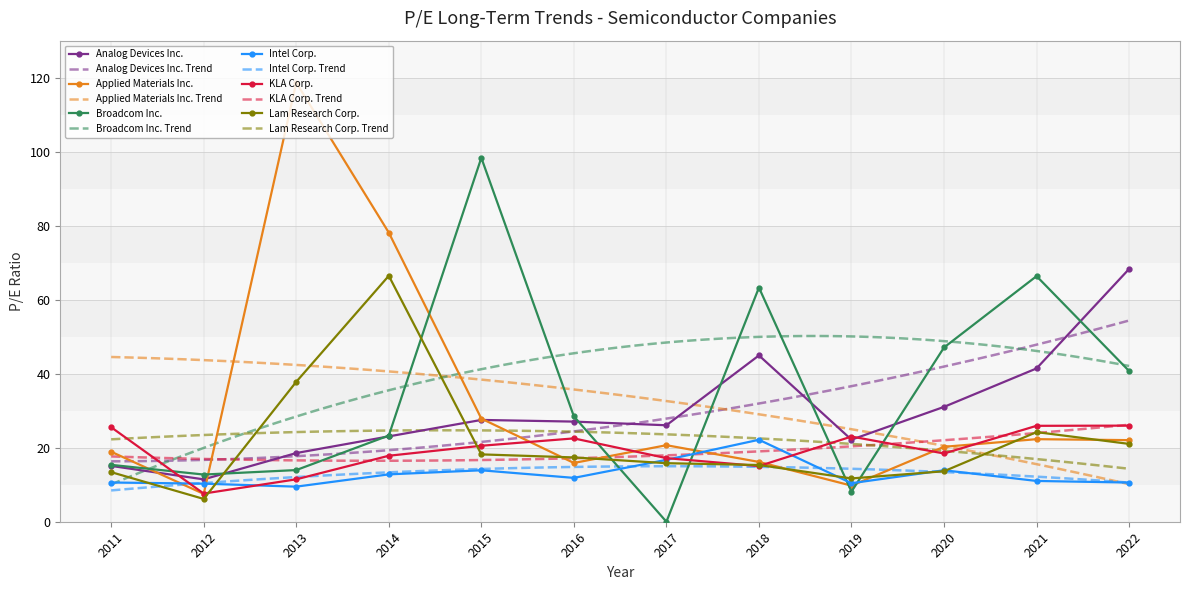

What are all the series names shown in the legend?

Analog Devices Inc., Applied Materials Inc., Broadcom Inc., Intel Corp., KLA Corp., Lam Research Corp.